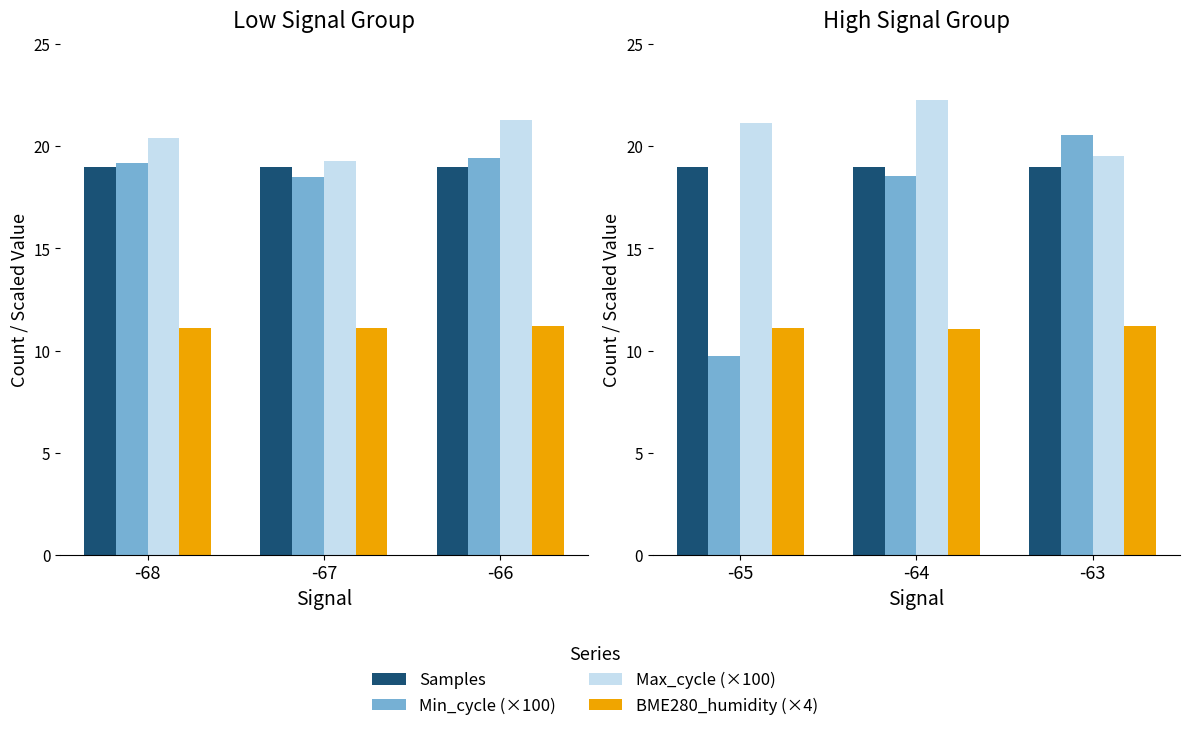

How many bars are there in each group?

4